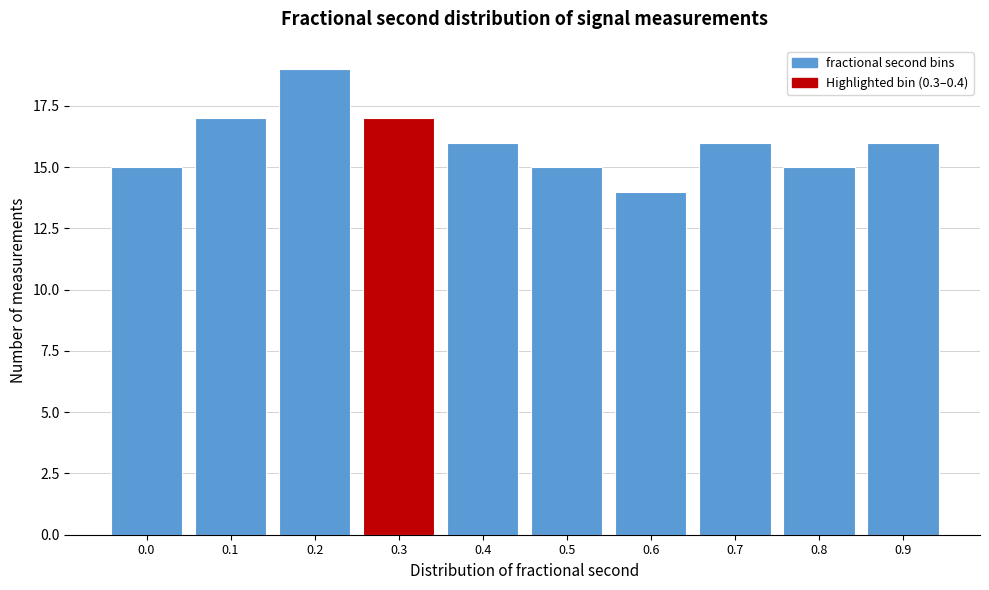

Reading left to right, what are all the values shown in this chart?

0.0=15	0.1=17	0.2=19	0.3=17	0.4=16	0.5=15	0.6=14	0.7=16	0.8=15	0.9=16